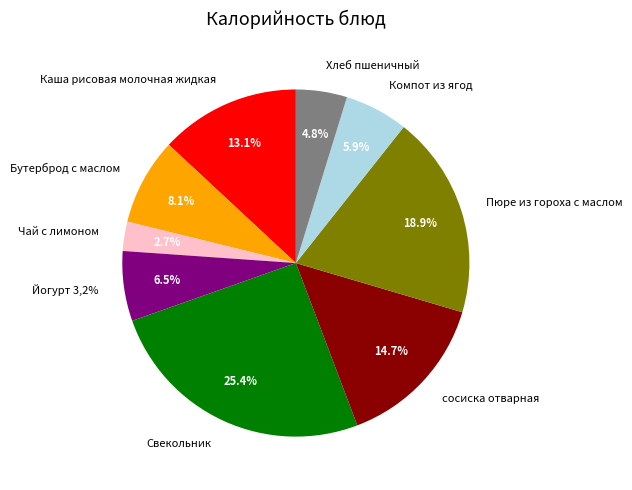

True or false: Йогурт 3,2% accounts for 1% of the total.

False